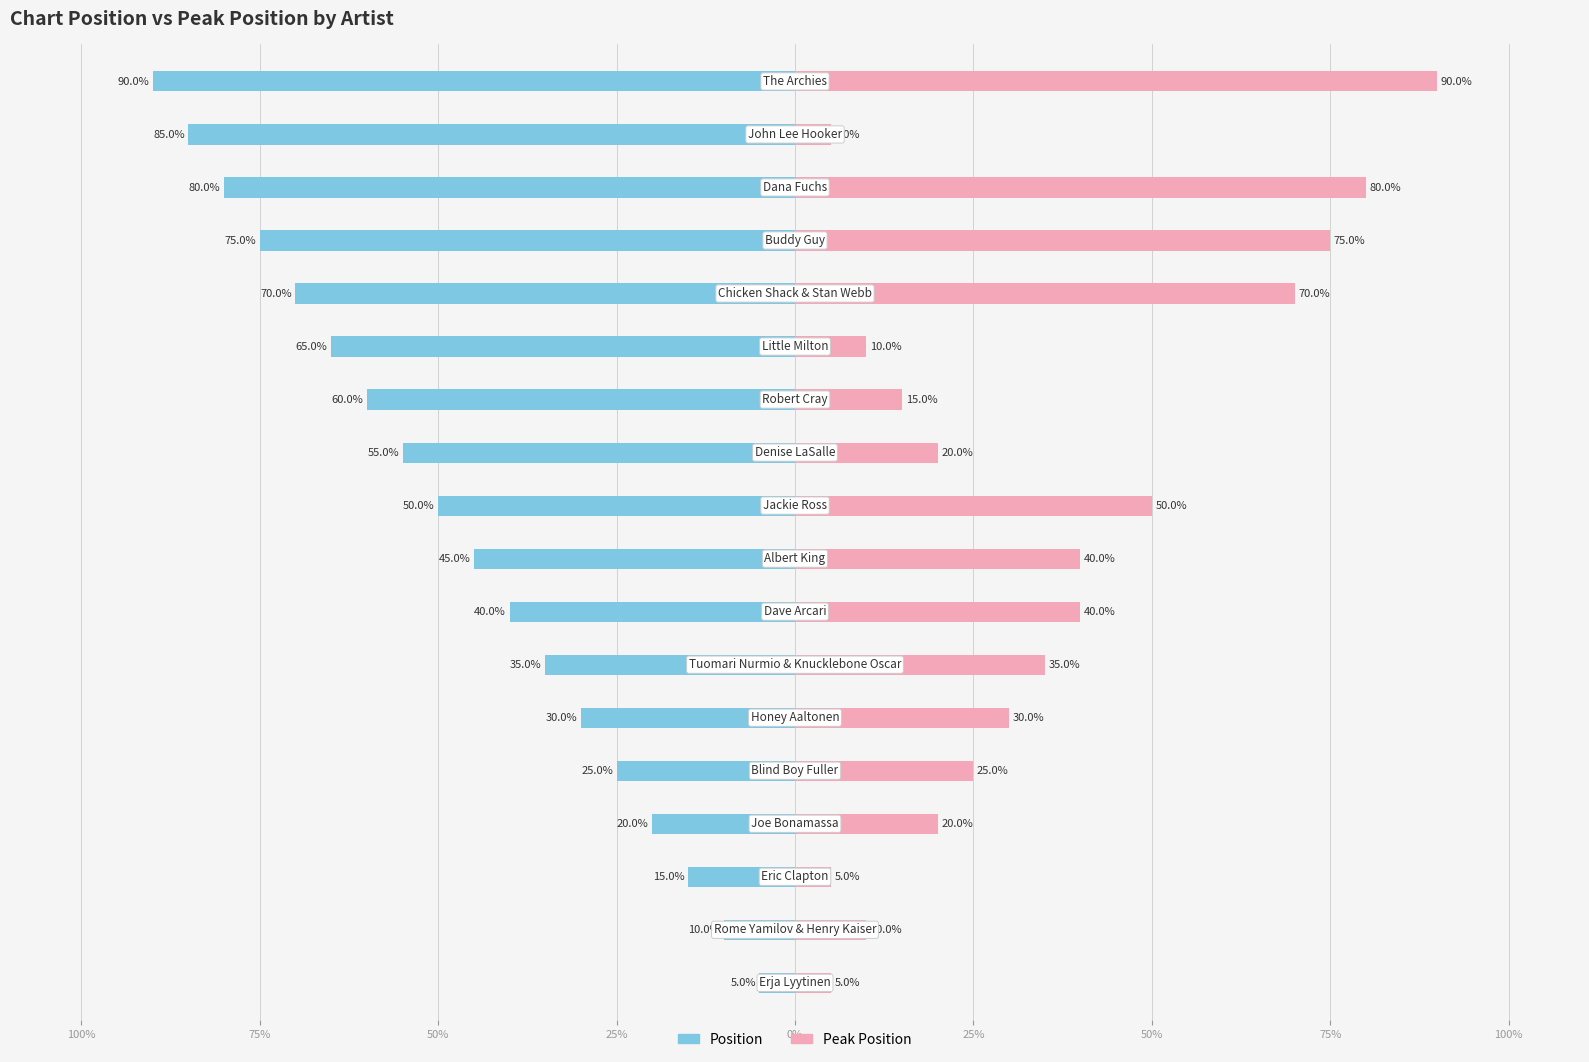

What value does the Peak Position series have at 50%?

35.0